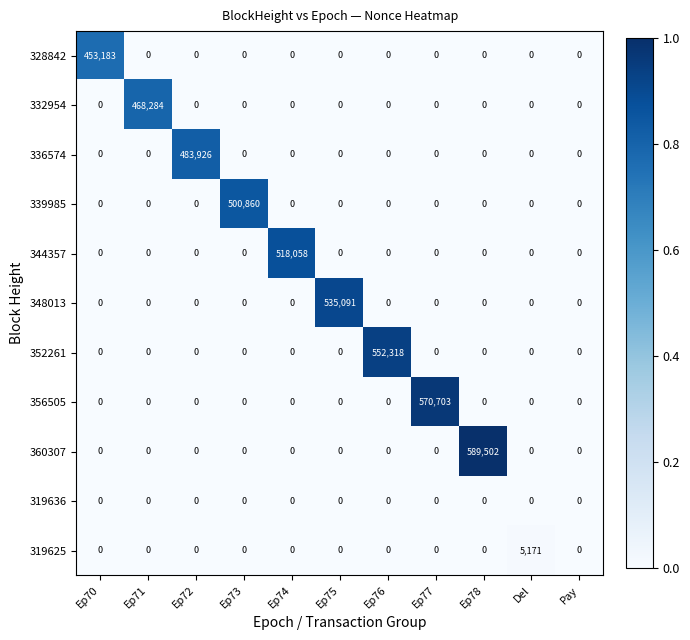

Which series has the largest total across all categories?

360307